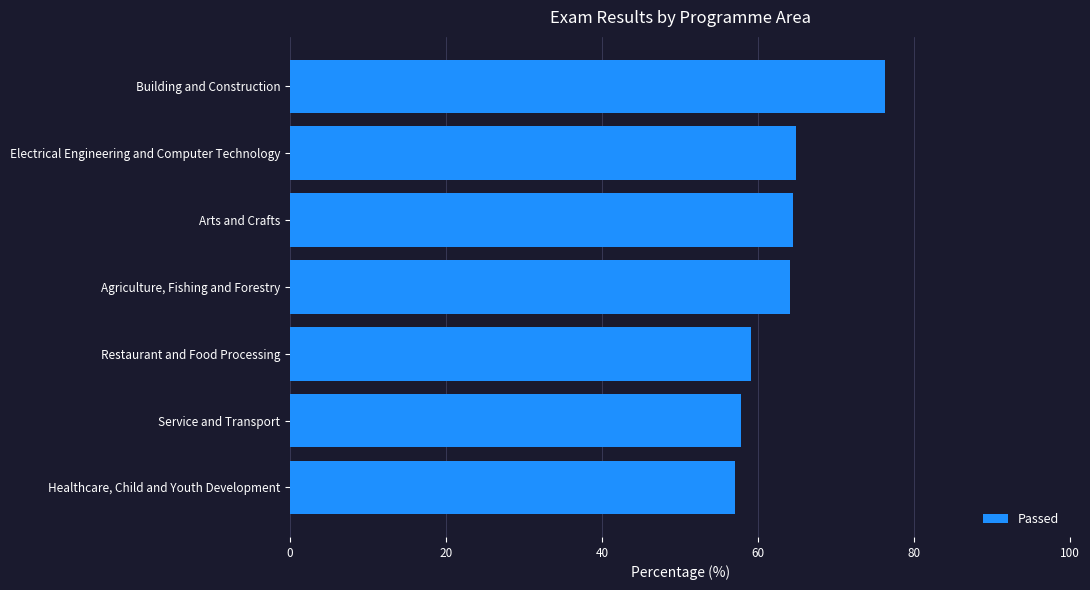

Does the chart contain any negative values?

No